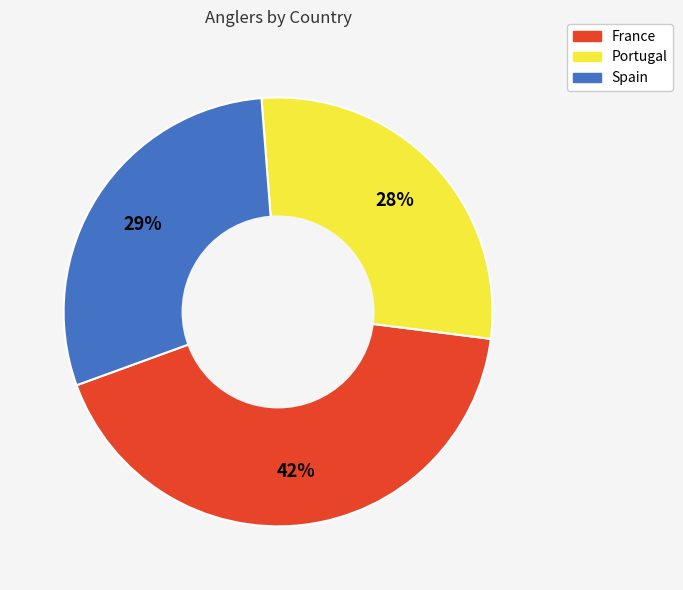

To the nearest percent, what is the combined percentage of Spain and Portugal?

58%